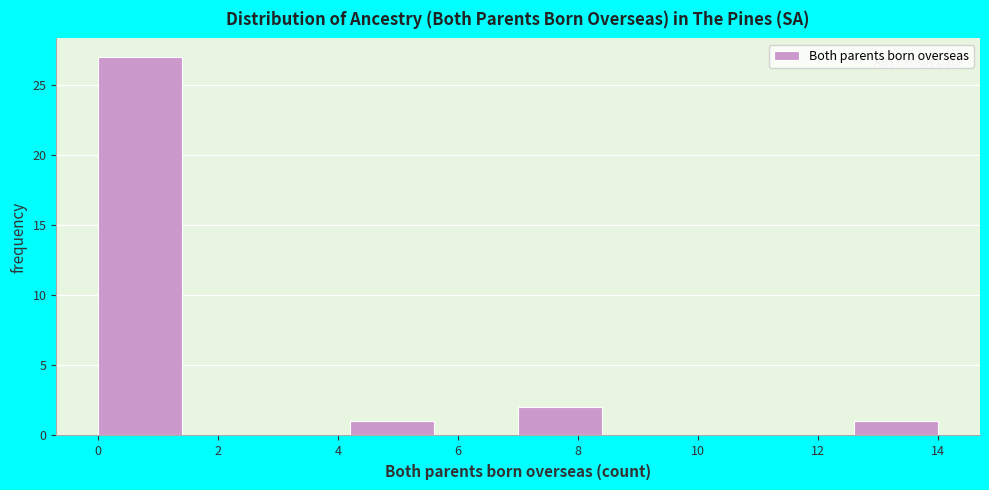

Which range on the x-axis has the tallest bar?

0.0 to 1.4